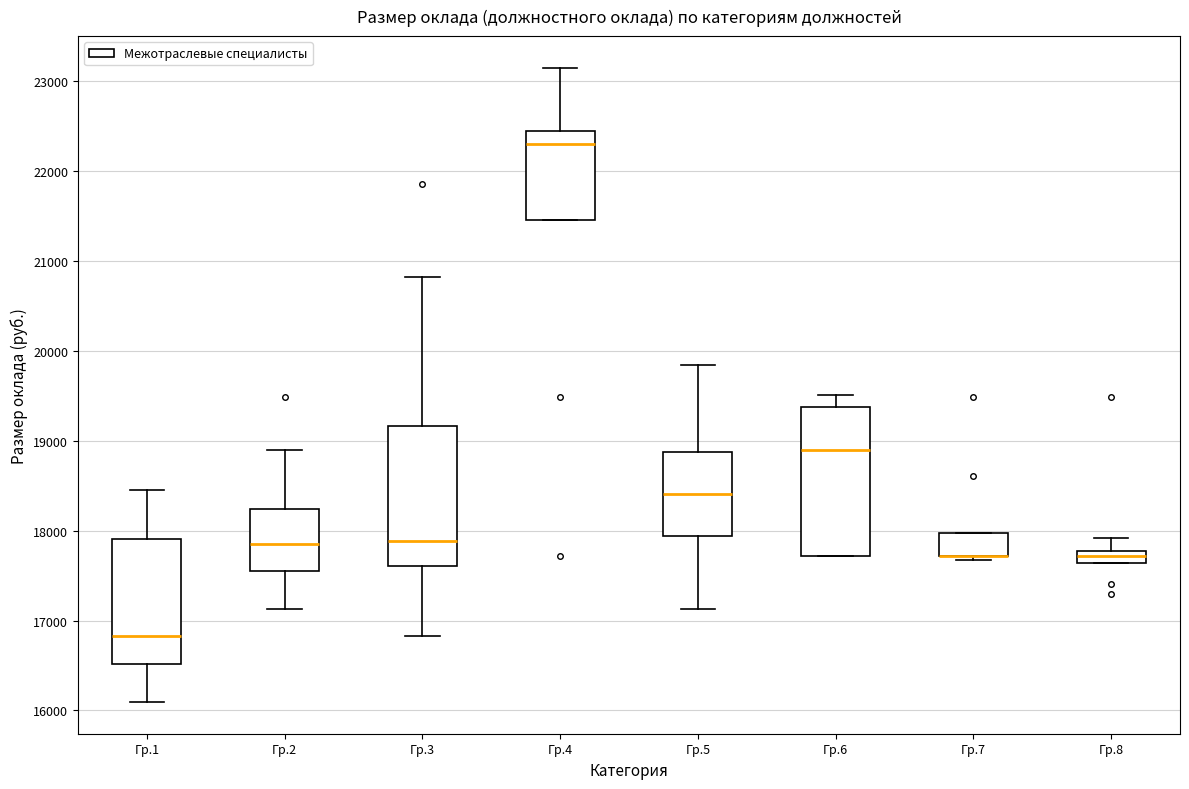

Where is the upper edge of the box for Гр.7 on the y-axis? The values are not printed on the chart, so give them approximately, as read against the axis.

18000